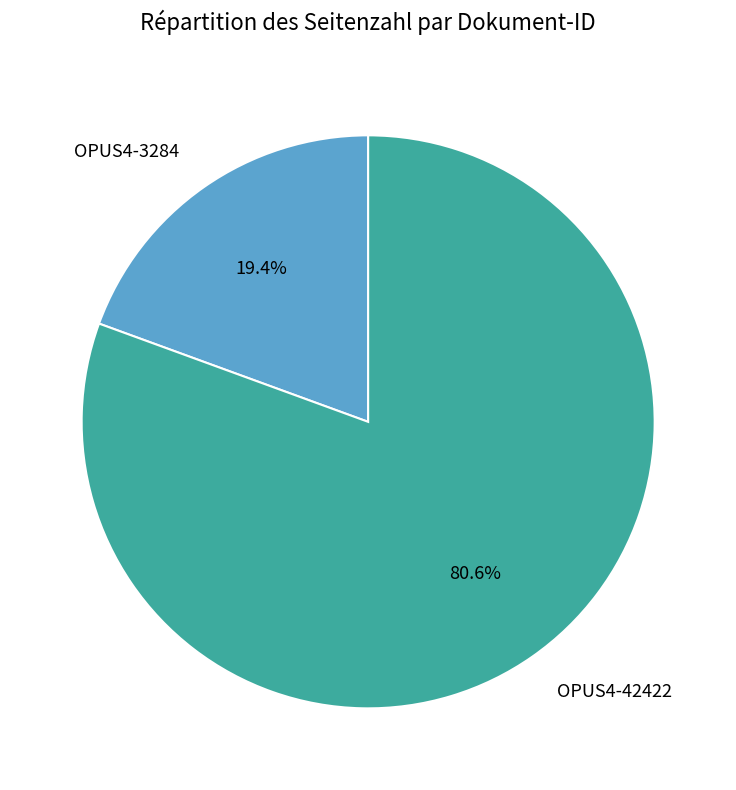

Rank the categories by value from highest to lowest.

OPUS4-42422, OPUS4-3284